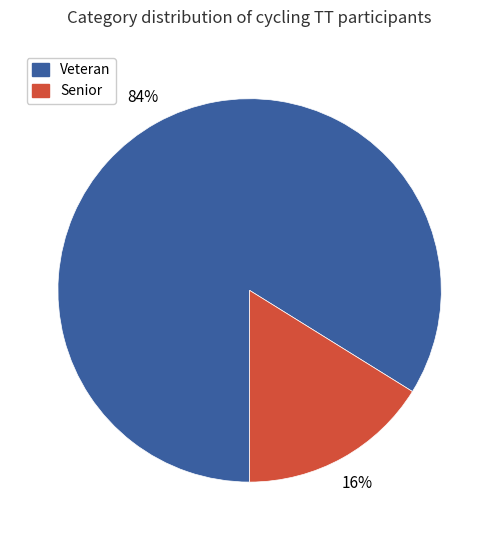

Approximately how many times larger is the value at Veteran compared to Senior?

5.2